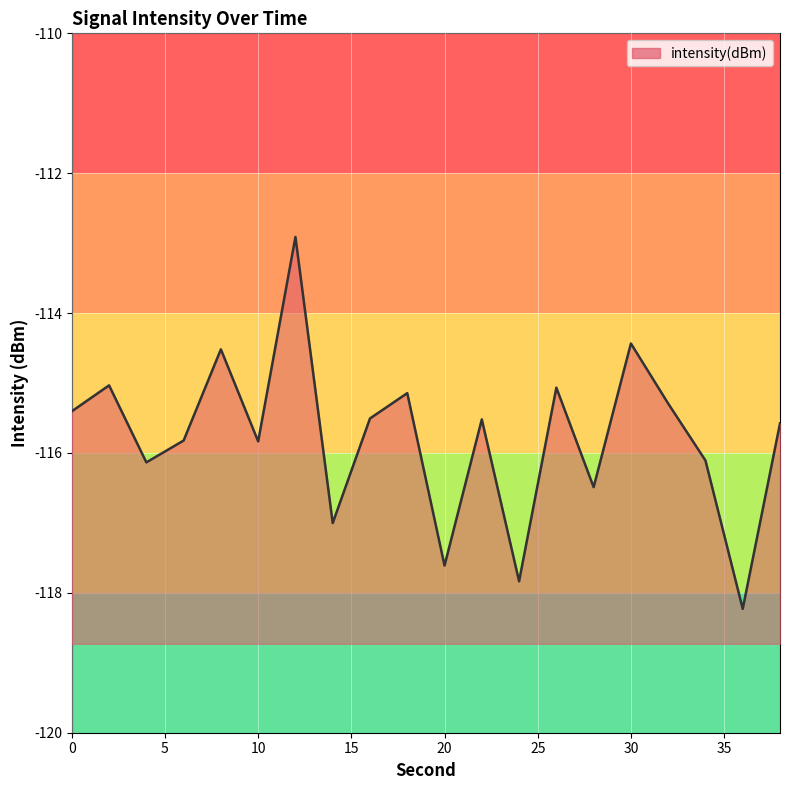

How many data points are above -115?

3